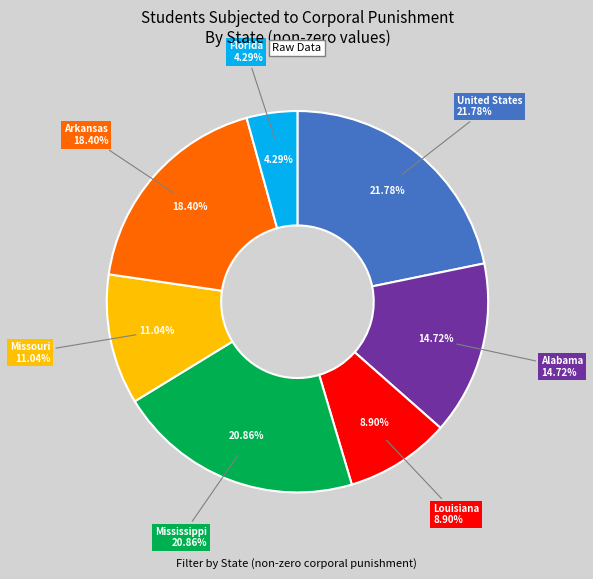

Rank the categories by value from lowest to highest.

Florida, Louisiana, Missouri, Alabama, Arkansas, Mississippi, United States